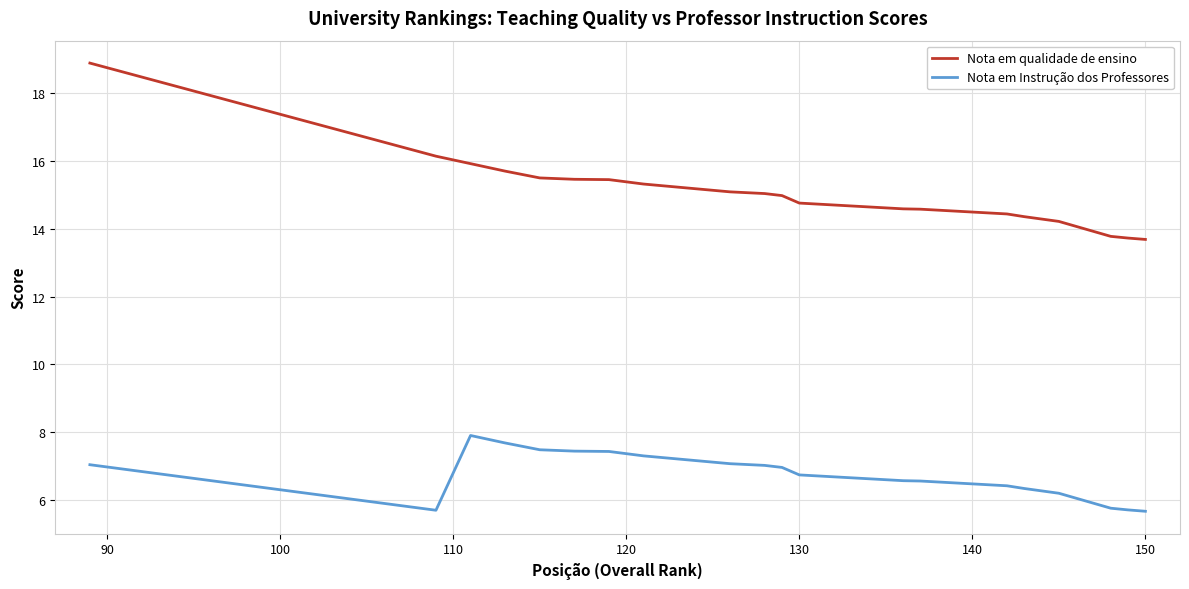

What is the highest value of the Nota em qualidade de ensino series?

18.9